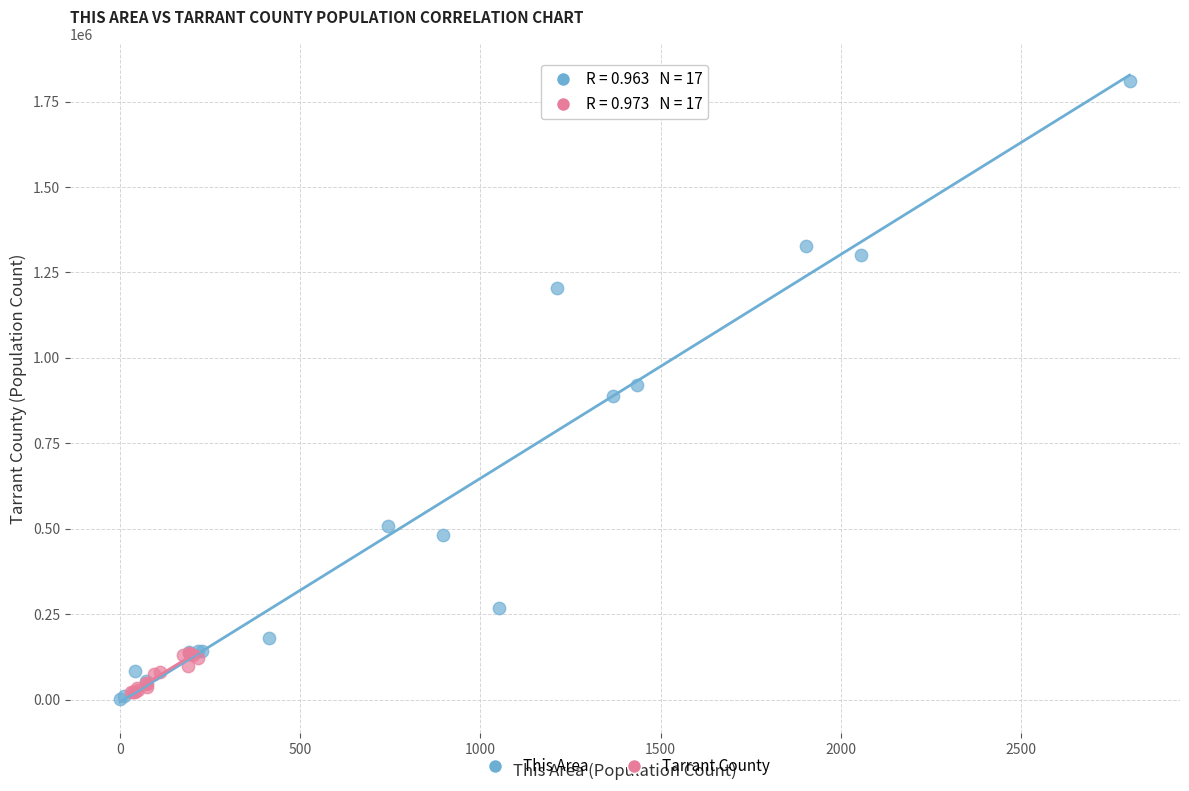

Which series contains the highest Y value?

This Area